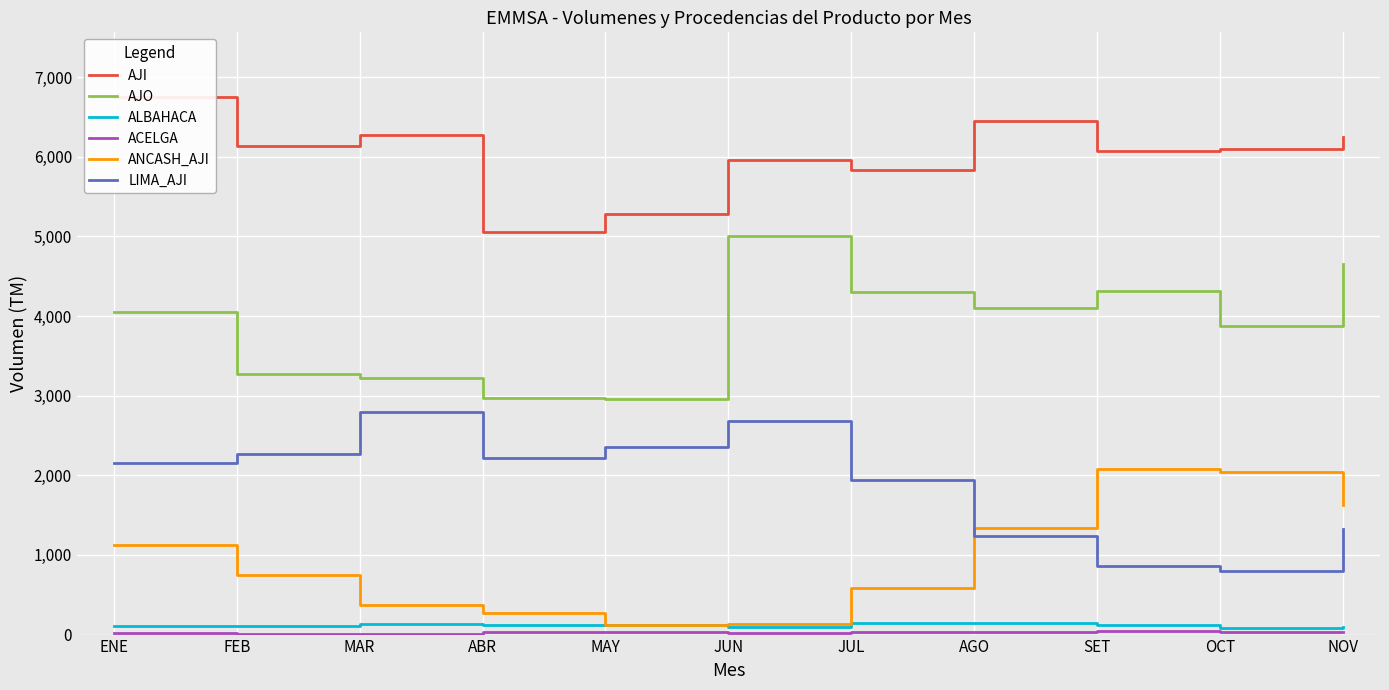

What is the difference between the LIMA_AJI values at MAY and AGO?

1113